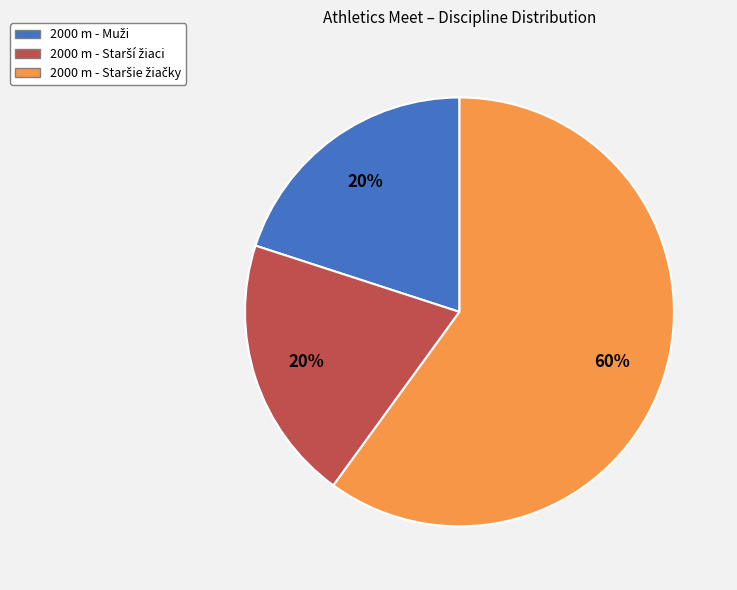

Is there a majority slice in this chart?

Yes